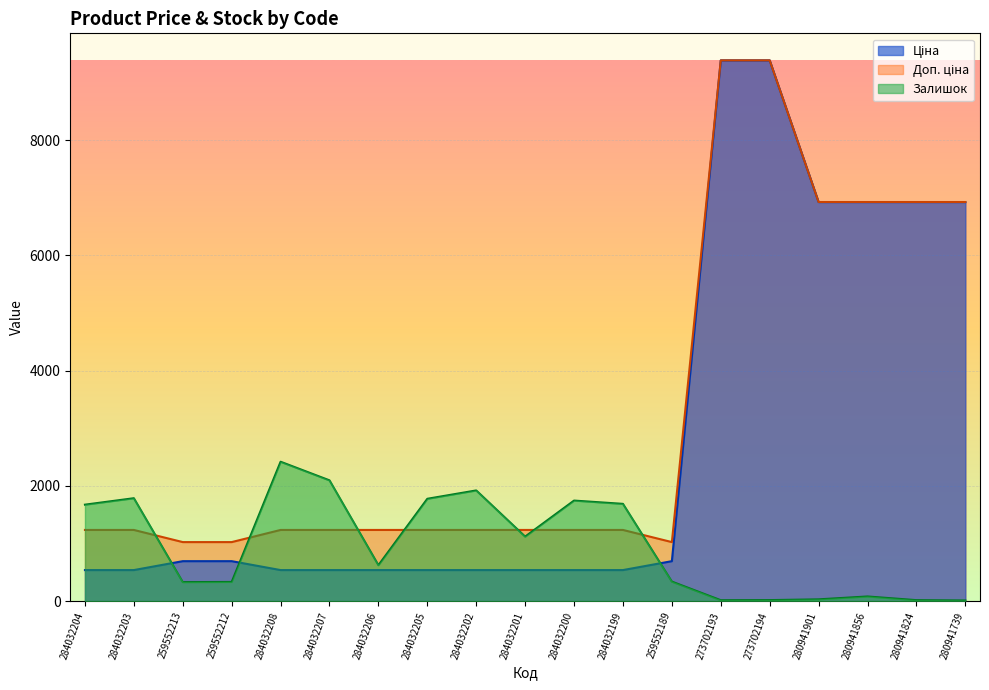

Is it true that Залишок equals 16.0 at 273702193?

True